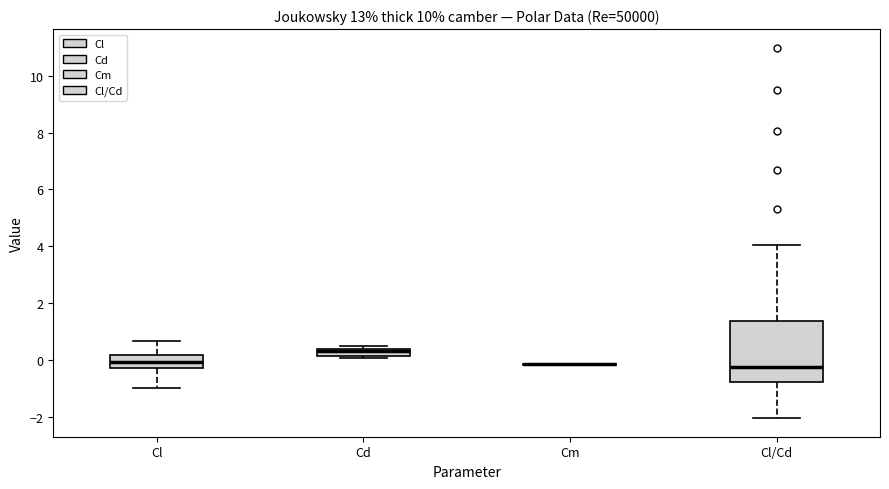

Where does the lower whisker of the box for Cl/Cd end on the y-axis? The values are not printed on the chart, so give them approximately, as read against the axis.

-2.0